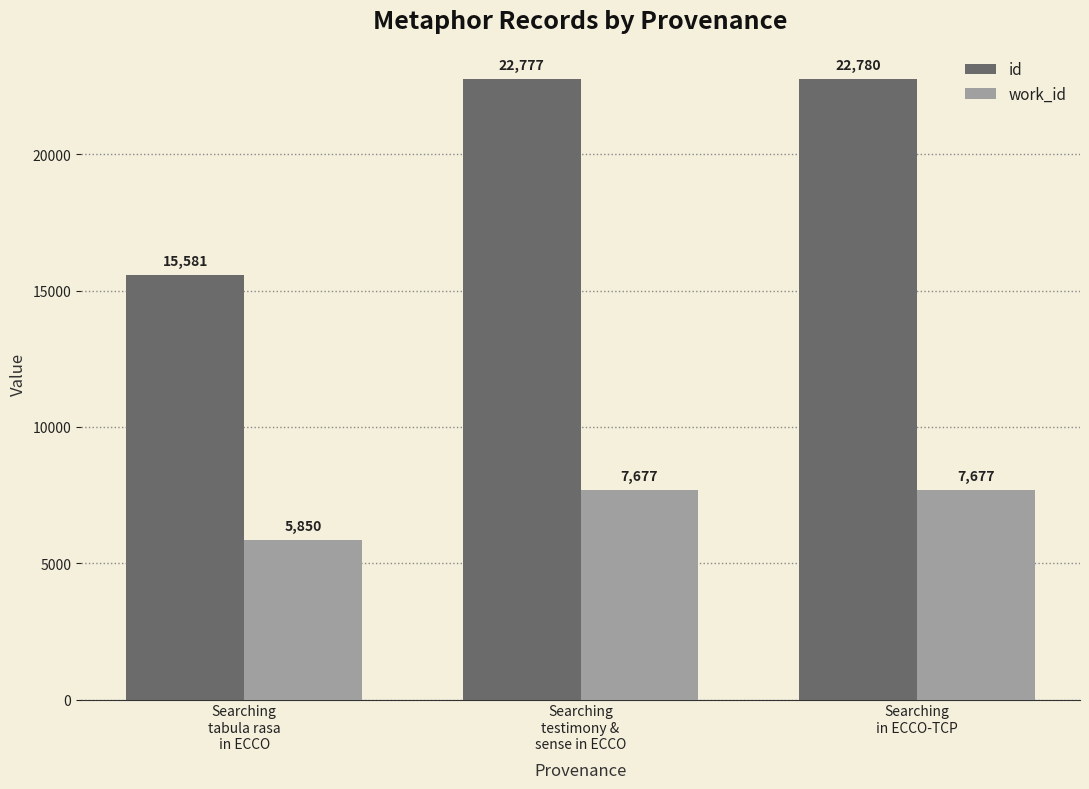

What is the lowest value of the id series?

15581